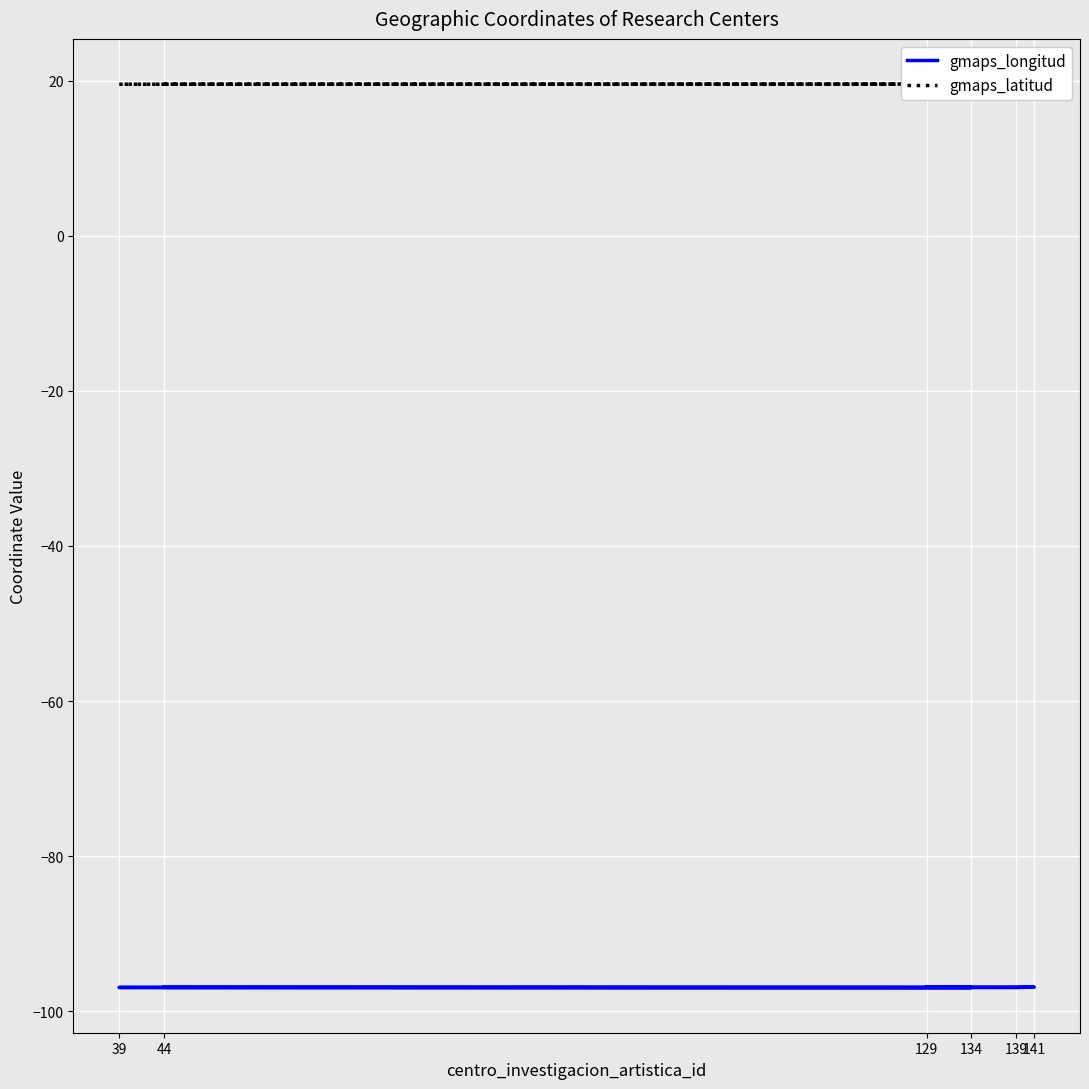

True or false: gmaps_latitud and gmaps_longitud intersect in this chart.

False